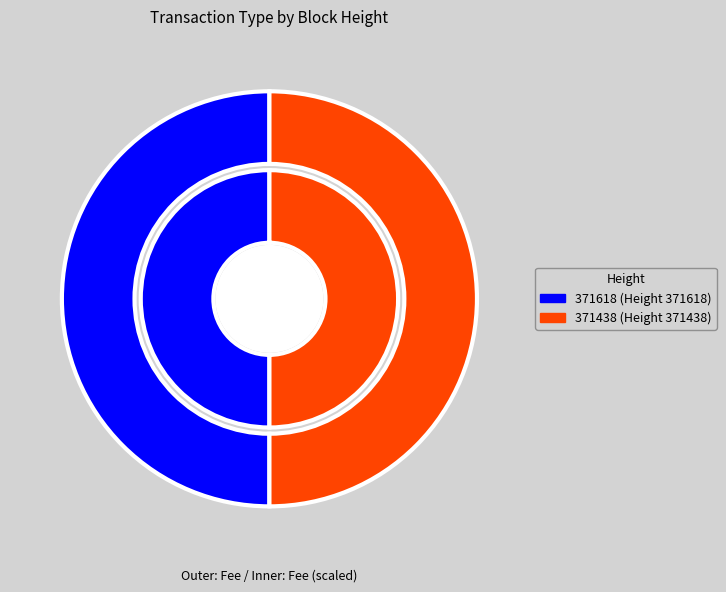

Rank the categories by Fee value from highest to lowest.

371618, 371438